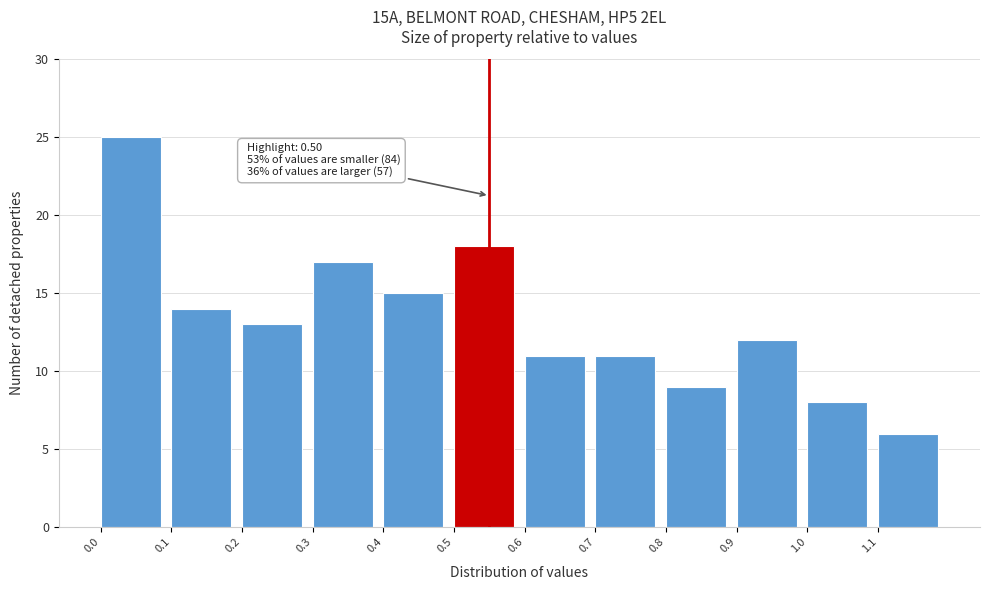

Over which range of the x-axis is the bar tallest?

0.0 to 0.1